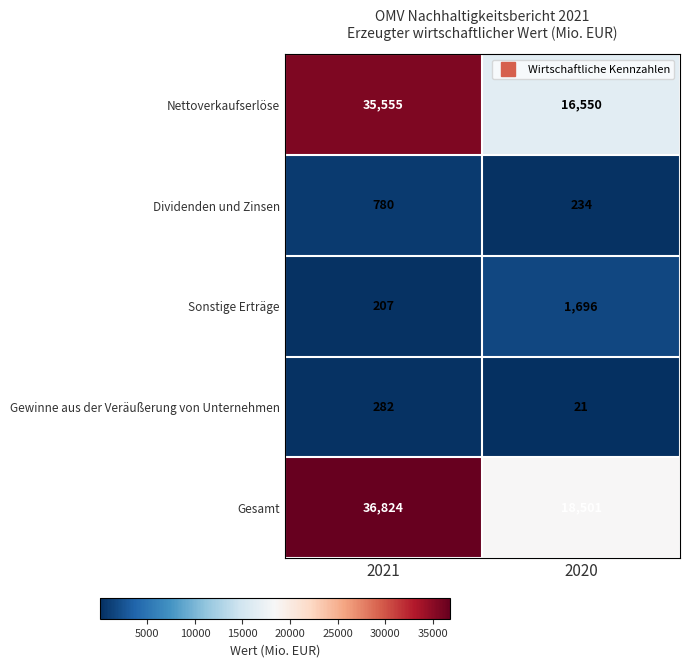

What is the sum of all Dividenden und Zinsen values?

1014